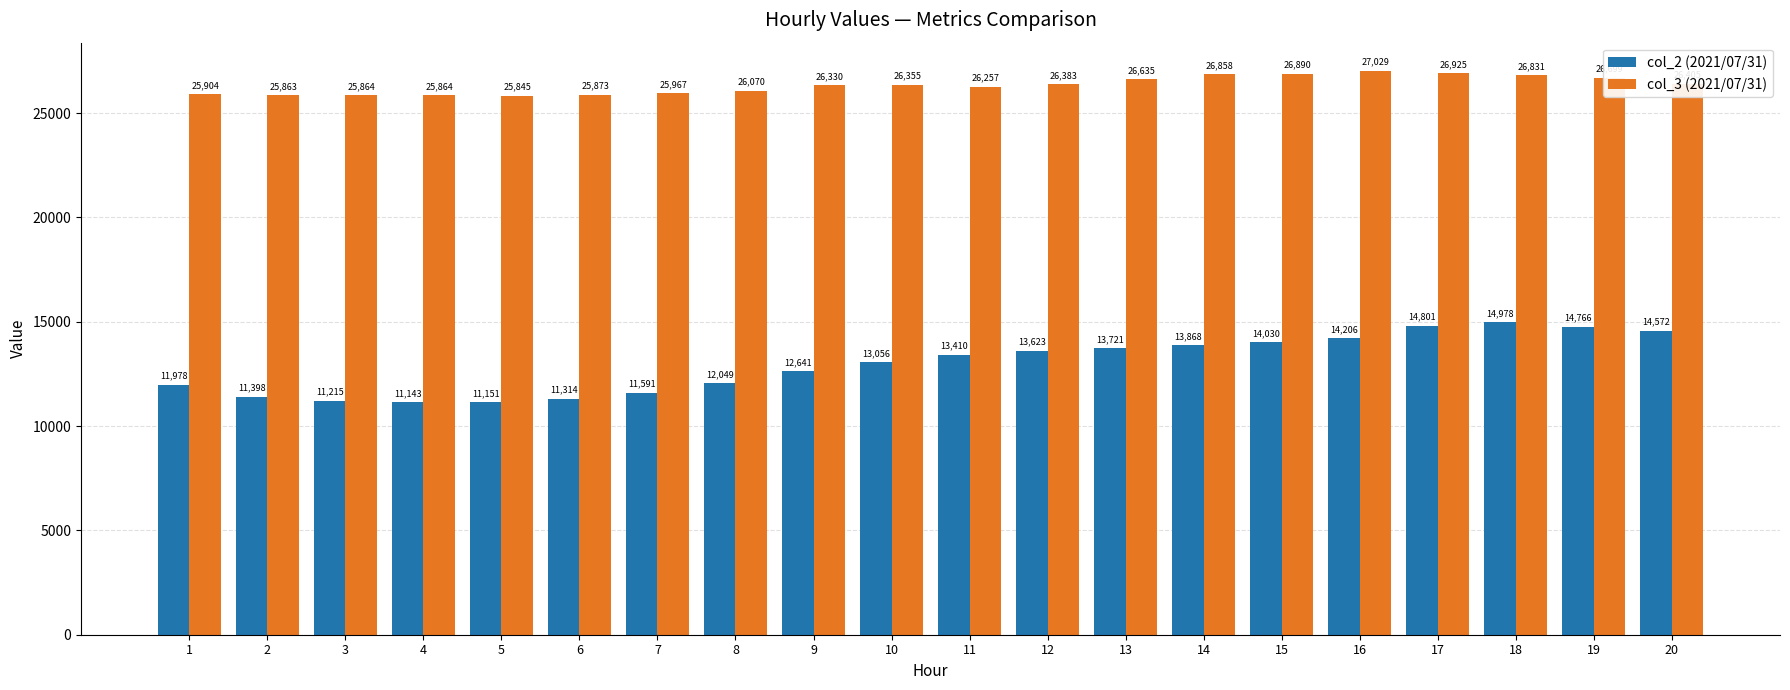

Is it true that col_3 (2021/07/31) equals 25845 at 5?

True